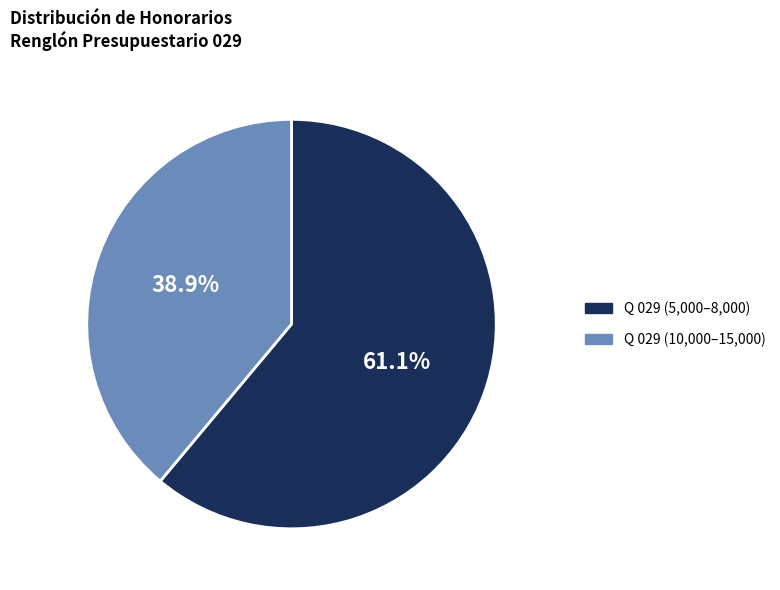

Is there a majority slice in this chart?

Yes